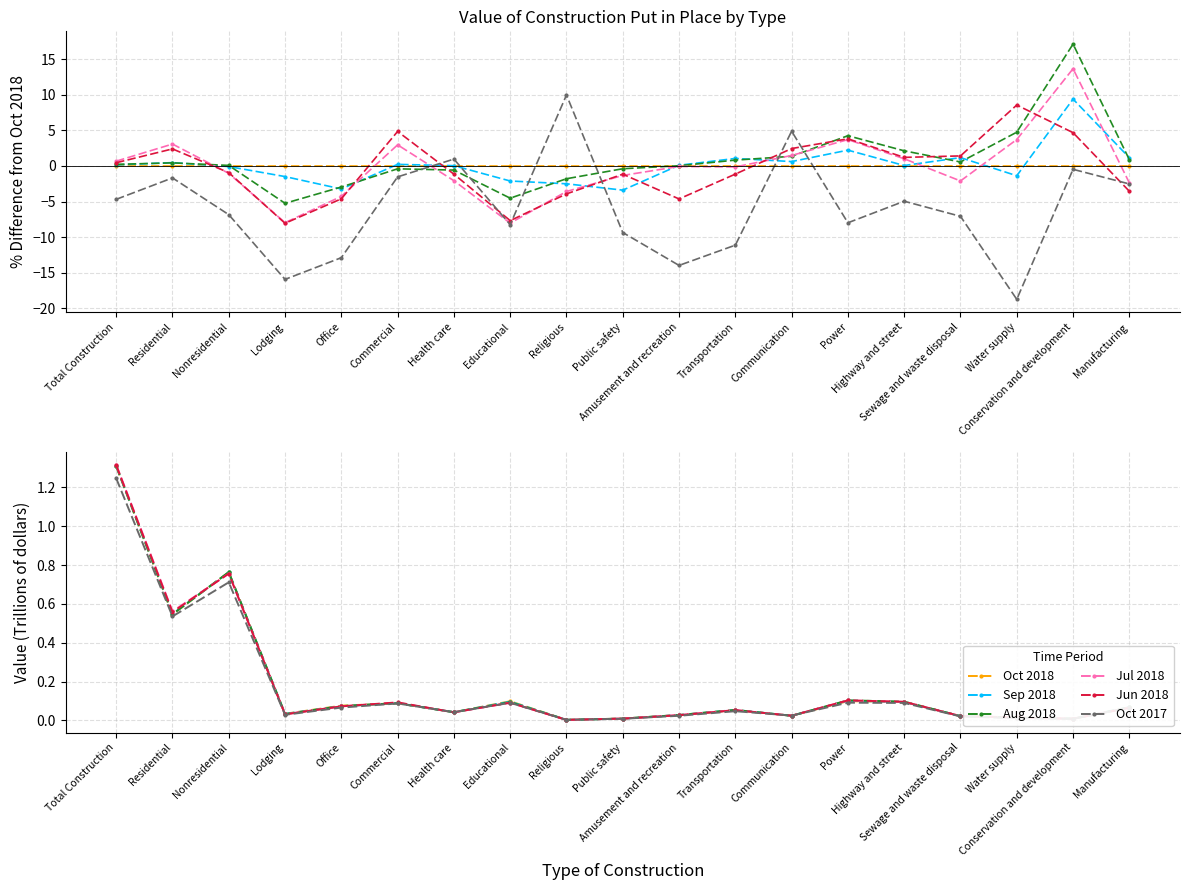

Reading left to right, extract all data points from this chart.

Oct 2018: 1.3	0.5	0.8	0.0	0.1	0.1	0.0	0.1	0.0	0.0	0.0	0.1	0.0	0.1	0.1	0.0	0.0	0.0	0.1
Sep 2018: 1.3	0.5	0.8	0.0	0.1	0.1	0.0	0.1	0.0	0.0	0.0	0.1	0.0	0.1	0.1	0.0	0.0	0.0	0.1
Aug 2018: 1.3	0.5	0.8	0.0	0.1	0.1	0.0	0.1	0.0	0.0	0.0	0.1	0.0	0.1	0.1	0.0	0.0	0.0	0.1
Jul 2018: 1.3	0.6	0.8	0.0	0.1	0.1	0.0	0.1	0.0	0.0	0.0	0.1	0.0	0.1	0.1	0.0	0.0	0.0	0.1
Jun 2018: 1.3	0.6	0.8	0.0	0.1	0.1	0.0	0.1	0.0	0.0	0.0	0.1	0.0	0.1	0.1	0.0	0.0	0.0	0.1
Oct 2017: 1.2	0.5	0.7	0.0	0.1	0.1	0.0	0.1	0.0	0.0	0.0	0.0	0.0	0.1	0.1	0.0	0.0	0.0	0.1